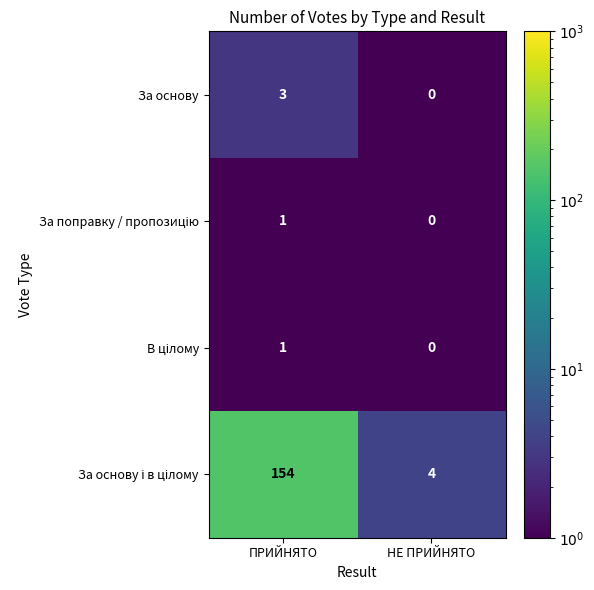

The За основу series shows 5 at ПРИЙНЯТО. True or false?

False